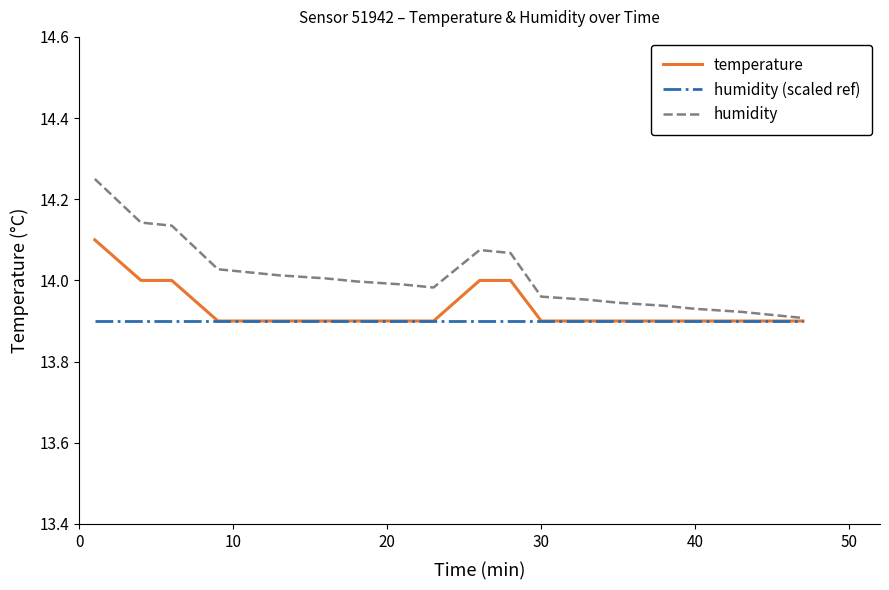

Rank the series by their maximum value, from highest to lowest.

humidity, temperature, humidity (scaled ref)